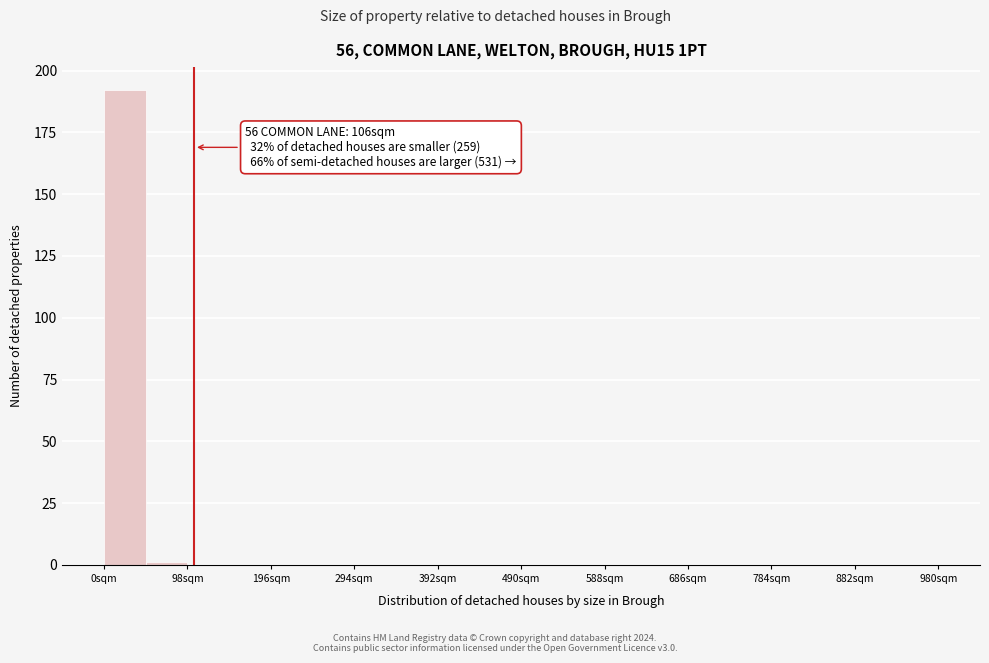

Which range on the x-axis has the tallest bar?

0 to 49